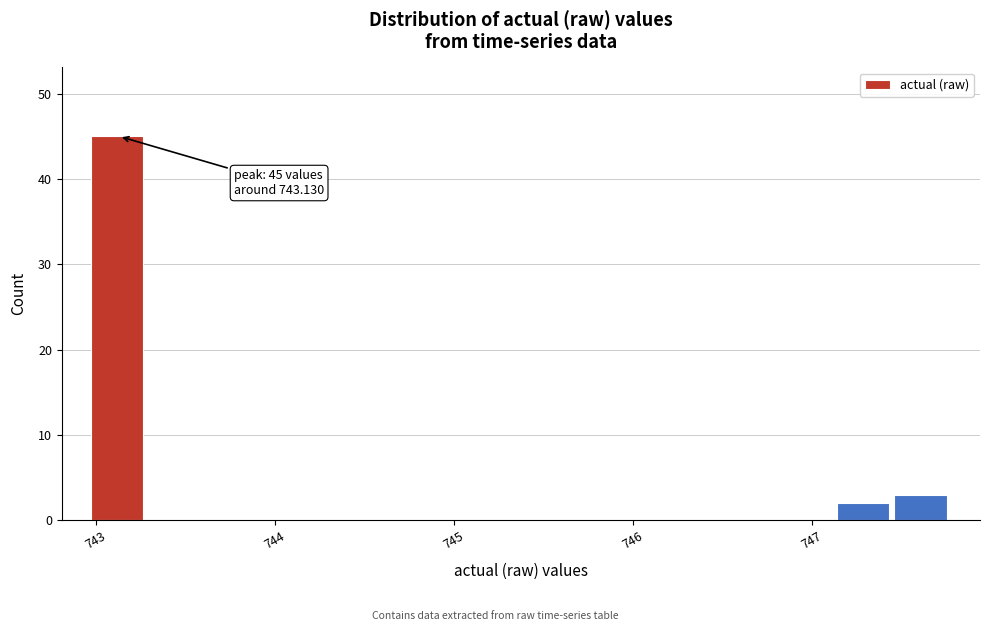

Around what value on the x-axis is the tallest bar? Give the approximate position of its centre, as read against the axis.

743.1